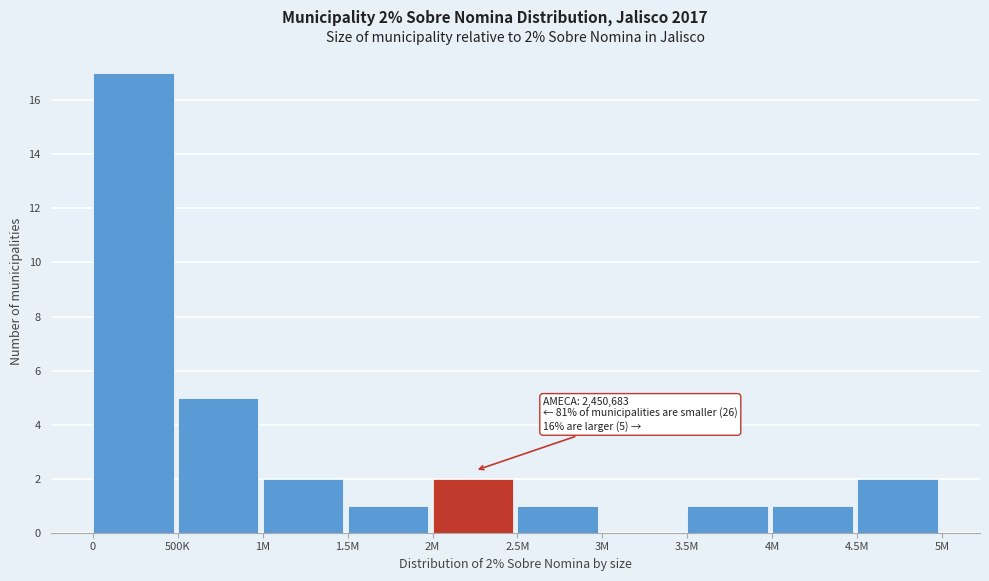

Reading left to right, transcribe all the data shown in this chart.

0=17	500K=5	1M=2	1.5M=1	2M=2	2.5M=1	3M=0	3.5M=1	4M=1	4.5M=2